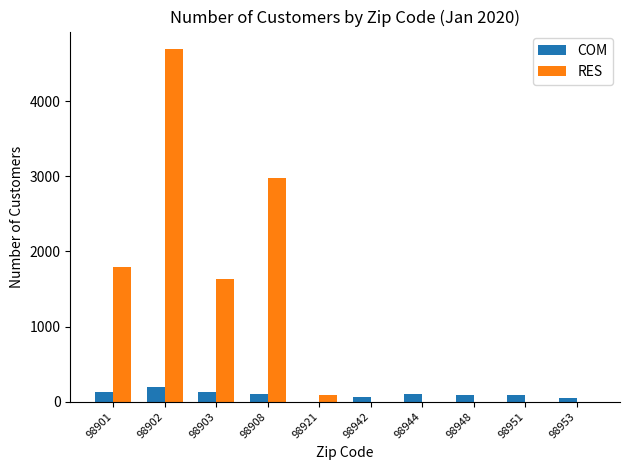

True or false: RES has a value of -2947 at 98951.

False